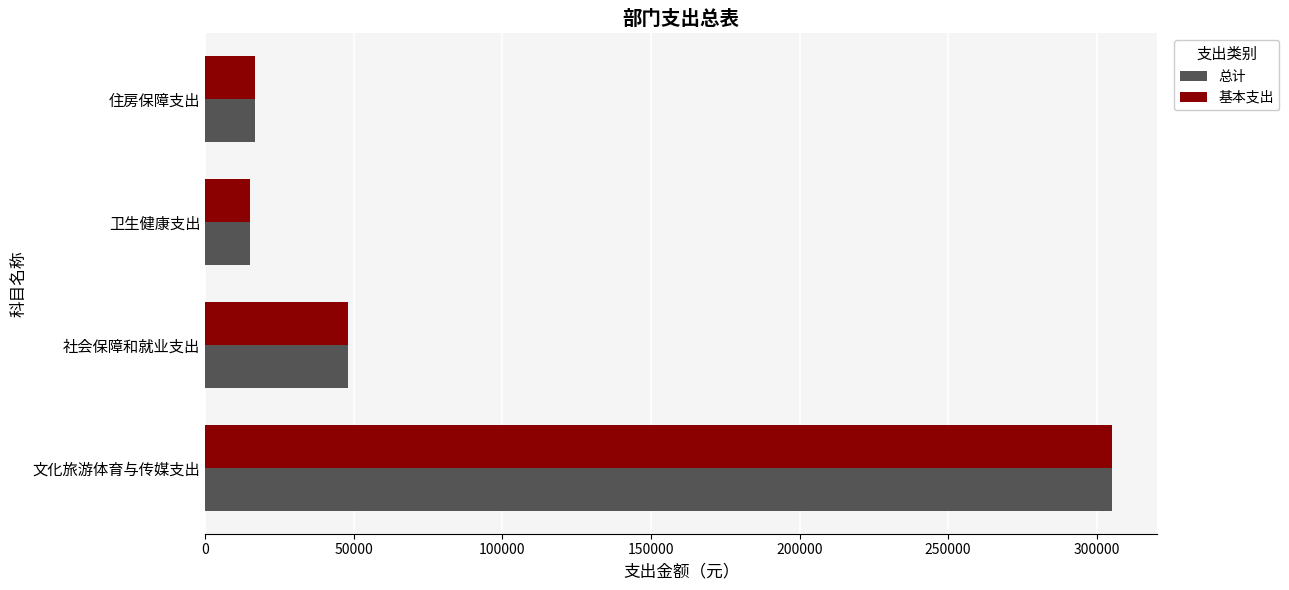

At which label does 基本支出 reach its peak?

文化旅游体育与传媒支出